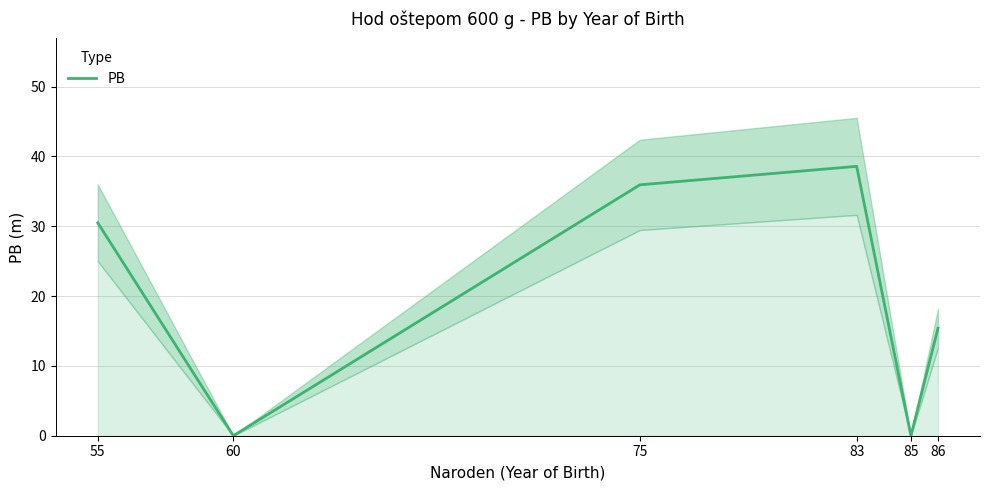

What is the value of the 4th point from the left?

38.6